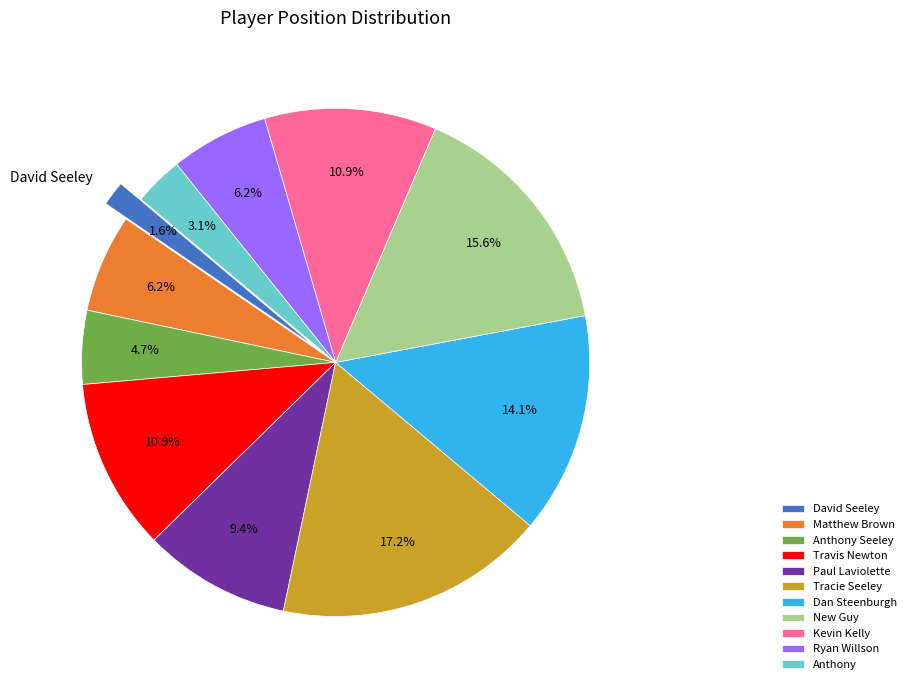

To the nearest percent, what is the combined percentage of David Seeley and Anthony?

5%